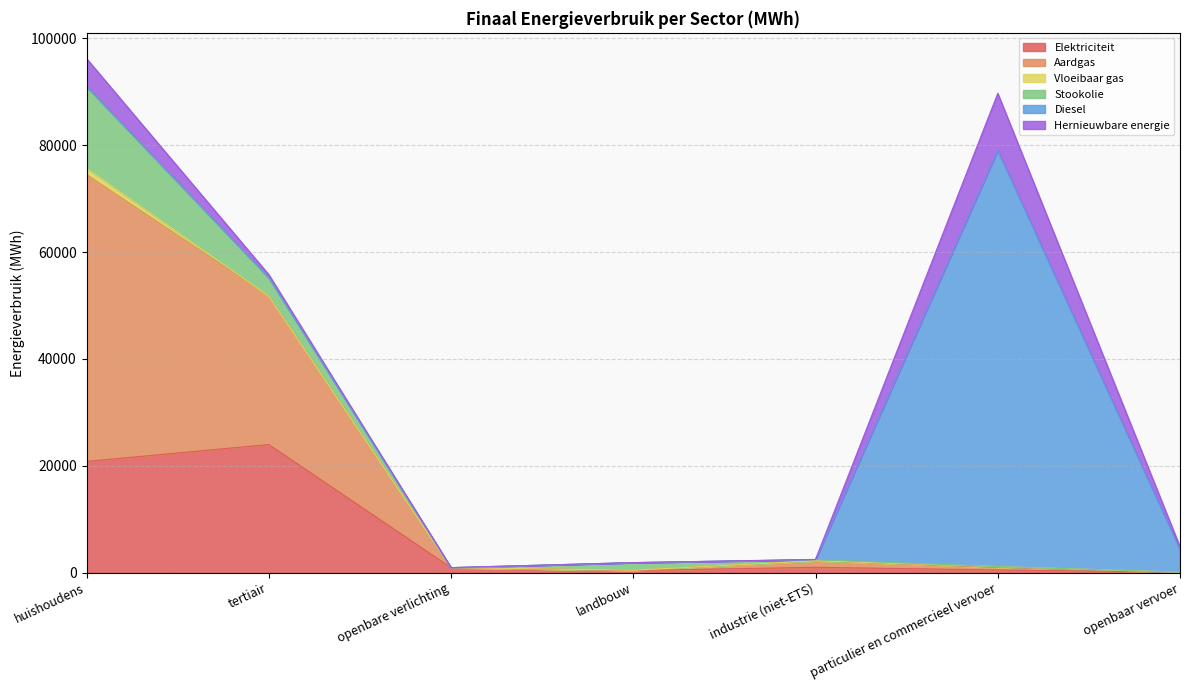

Between industrie (niet-ETS) and particulier en commercieel vervoer, which is larger?

industrie (niet-ETS)